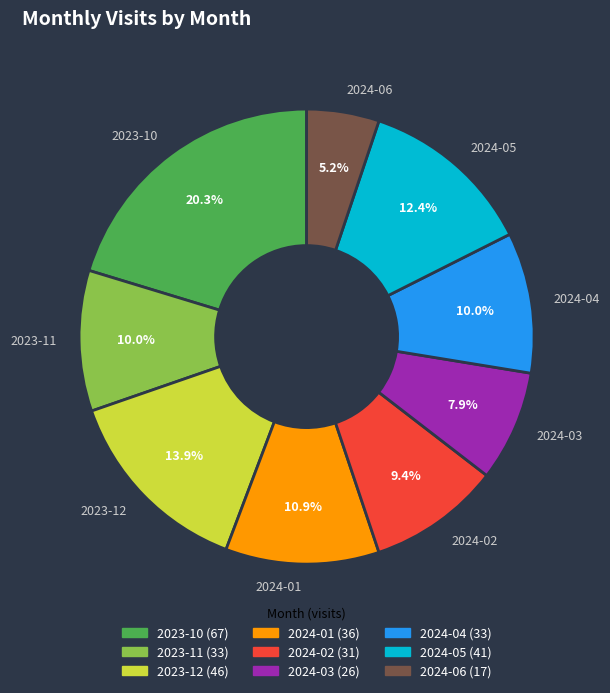

What percentage is the 2024-03 slice, to the nearest percent?

8%